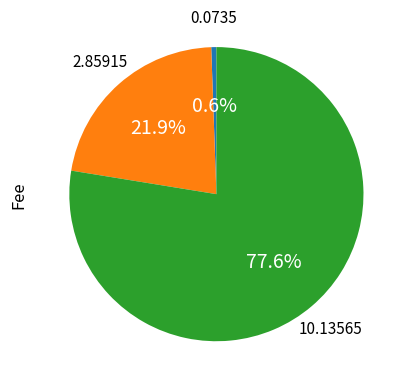

Is there any slice that represents more than half of the pie?

Yes